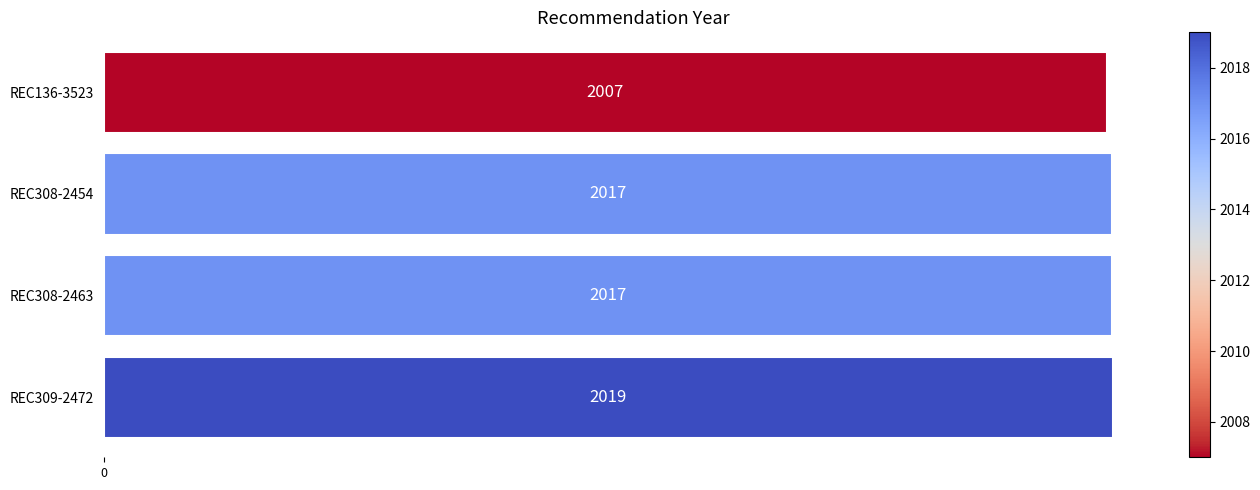

Count the values in the range 2017 to 2019.

3